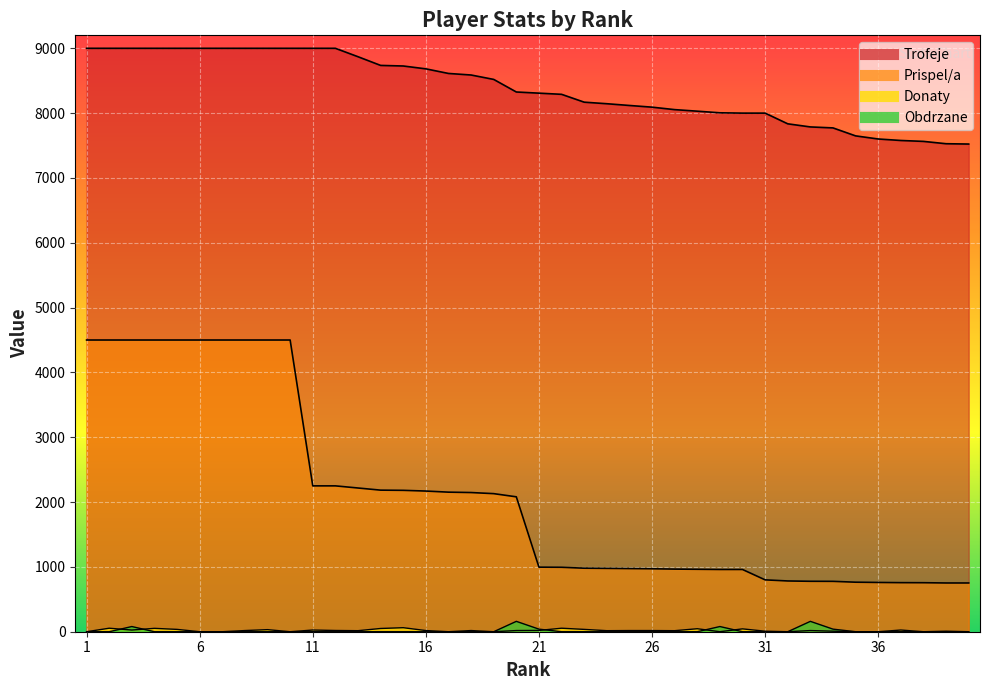

Which series has the widest spread of values?

Prispel/a